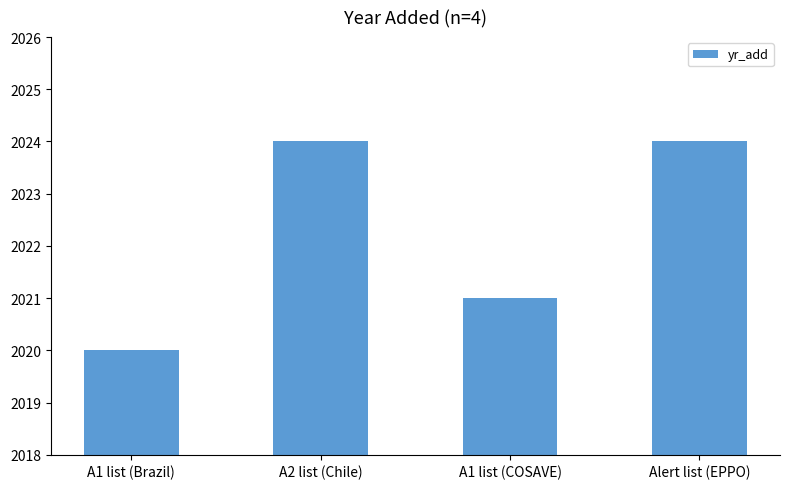

Is it true that the value at A2 list (Chile) is 2024?

True